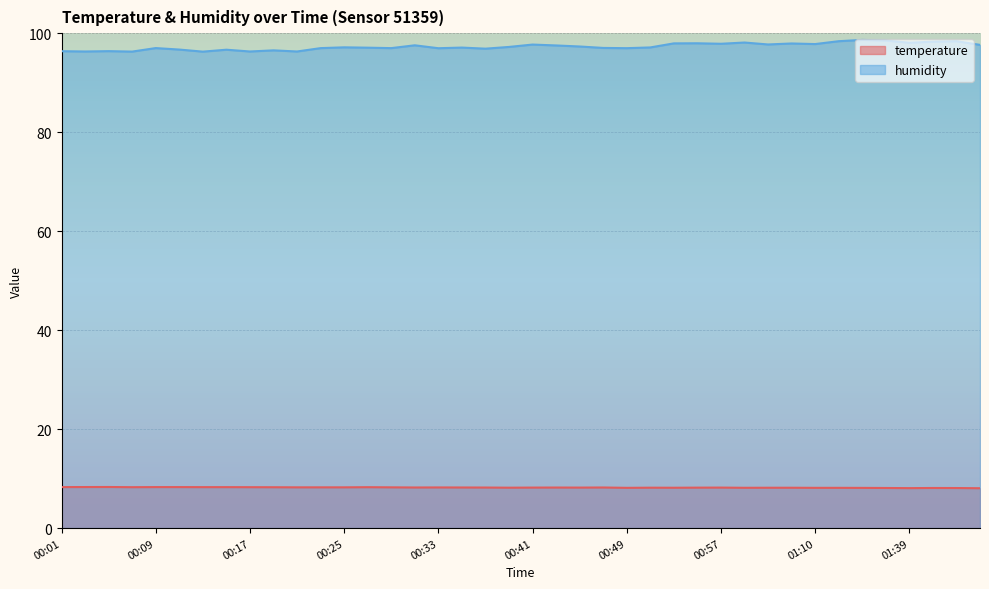

What is the sum of all humidity values?

3891.8